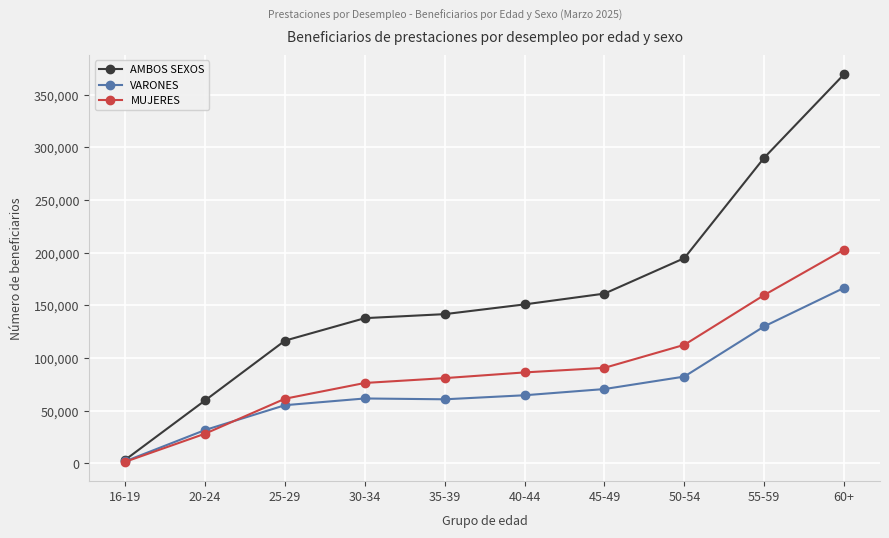

At which label is AMBOS SEXOS closest to 186437?

50-54